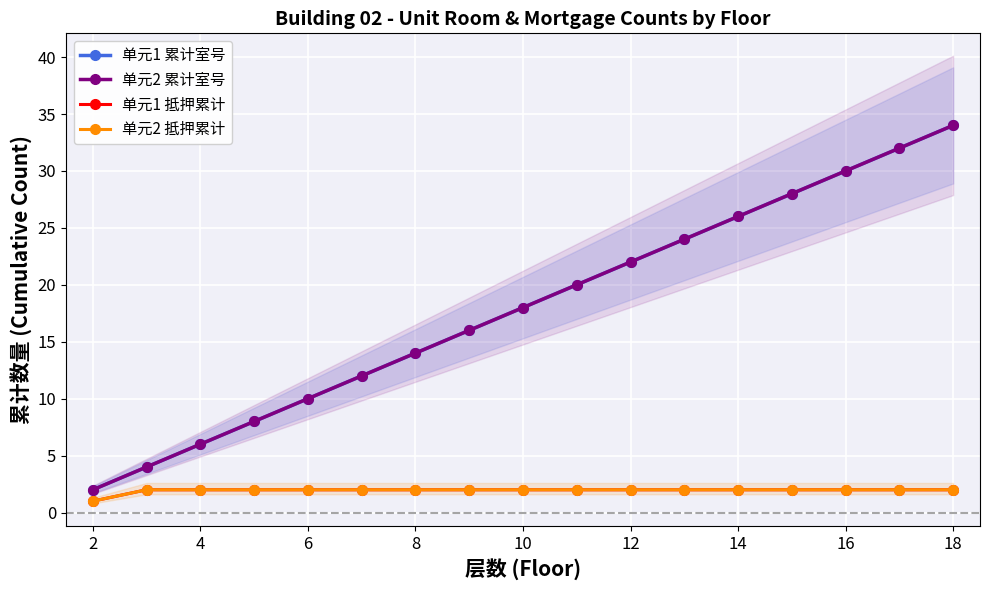

True or false: 单元1 累计室号 and 单元2 累计室号 cross at least once.

False